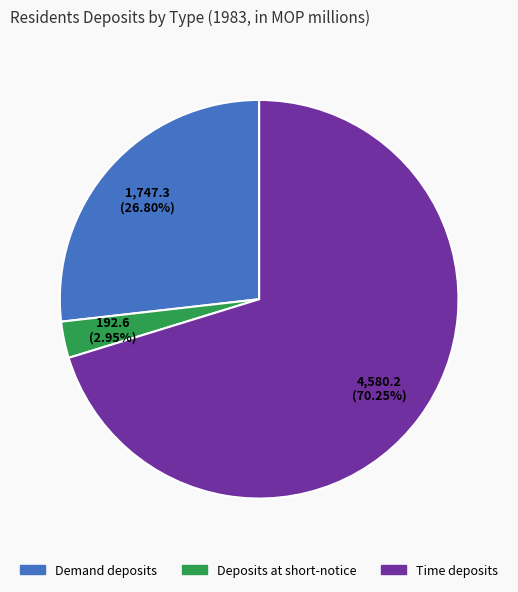

How many slices are in this pie chart?

3